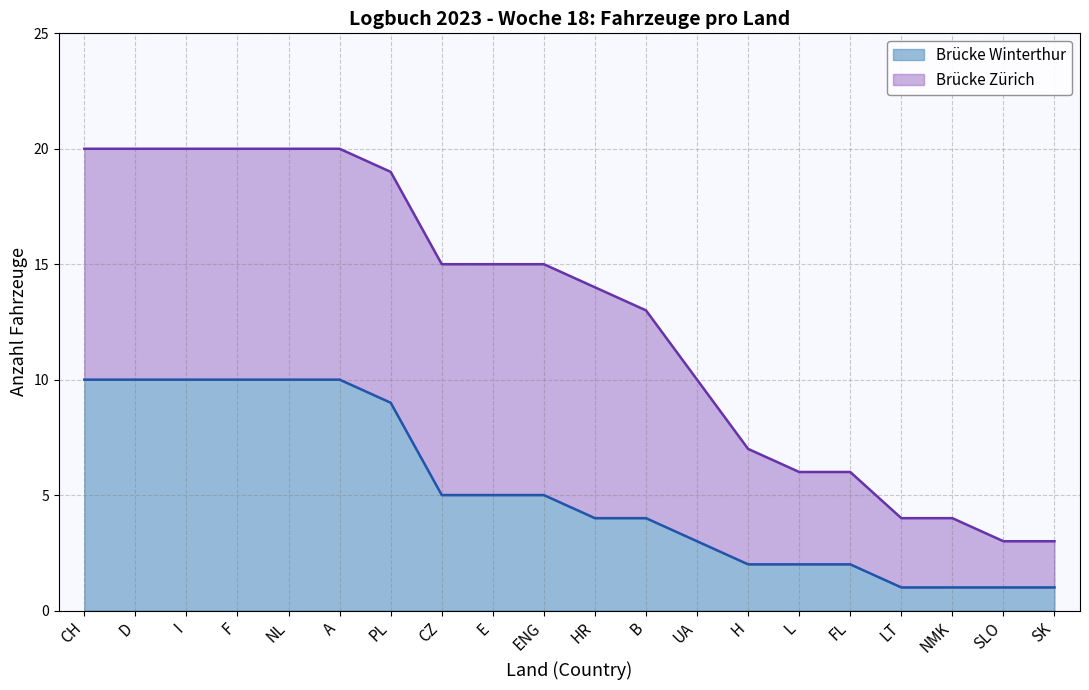

Read the Brücke Winterthur line value at CH.

10